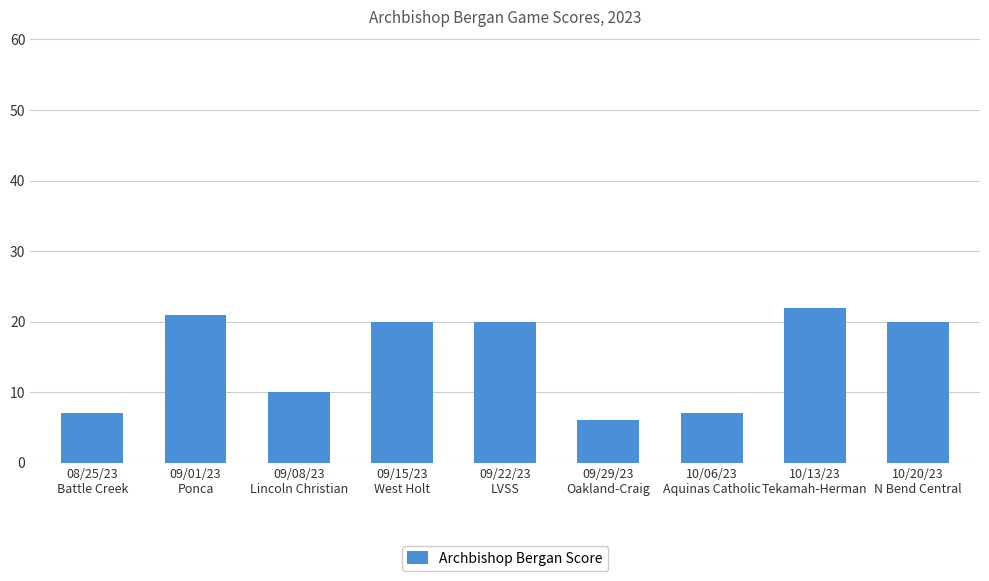

What is the difference between the maximum and minimum values?

16